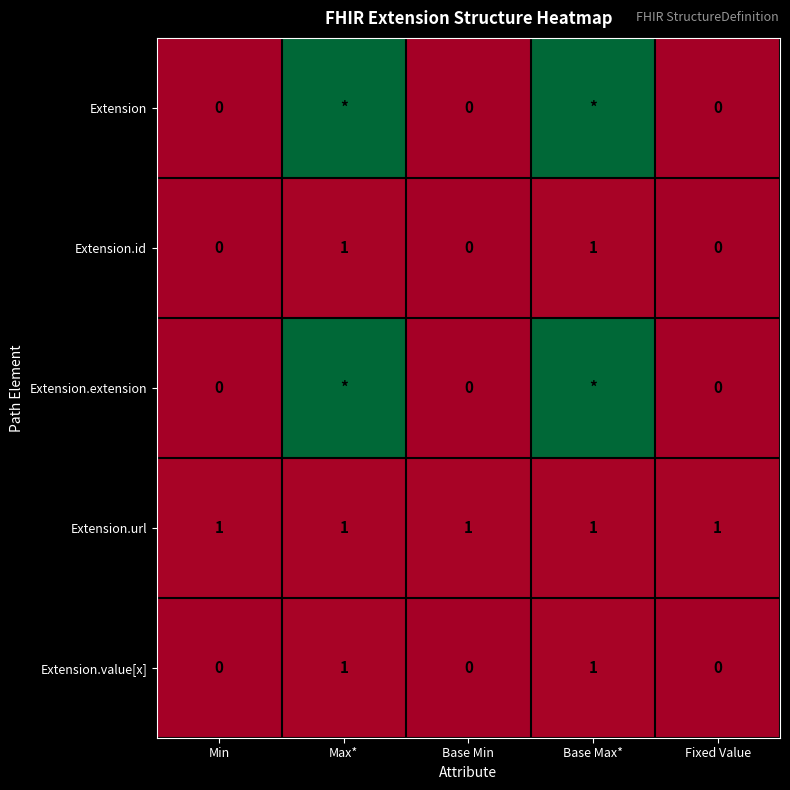

The value of Extension.id at Fixed Value is 0. True or false?

True